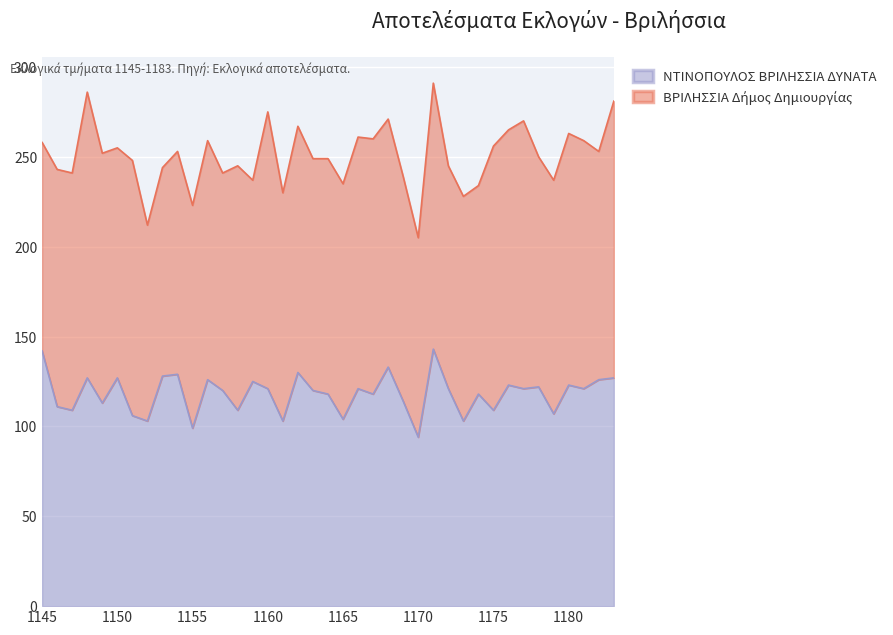

What is the difference between the maximum and minimum values?

49